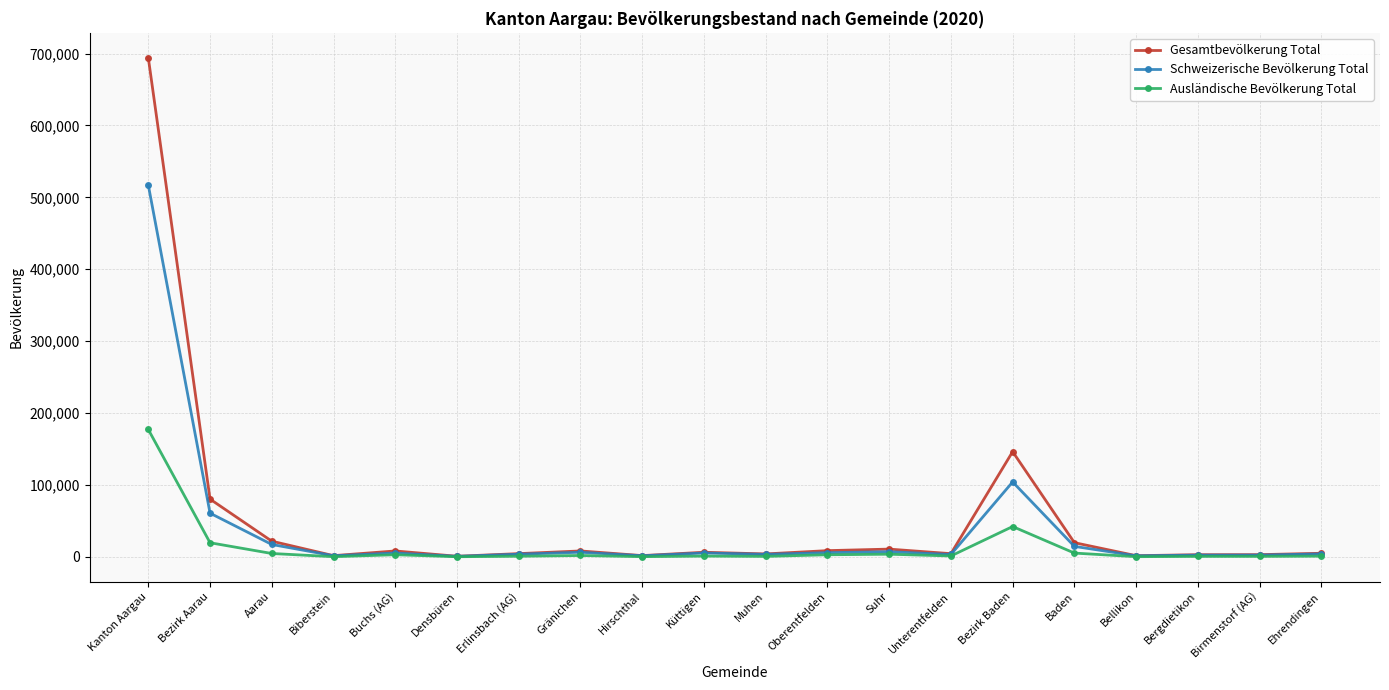

What is the total value across all series at Muhen?

7972